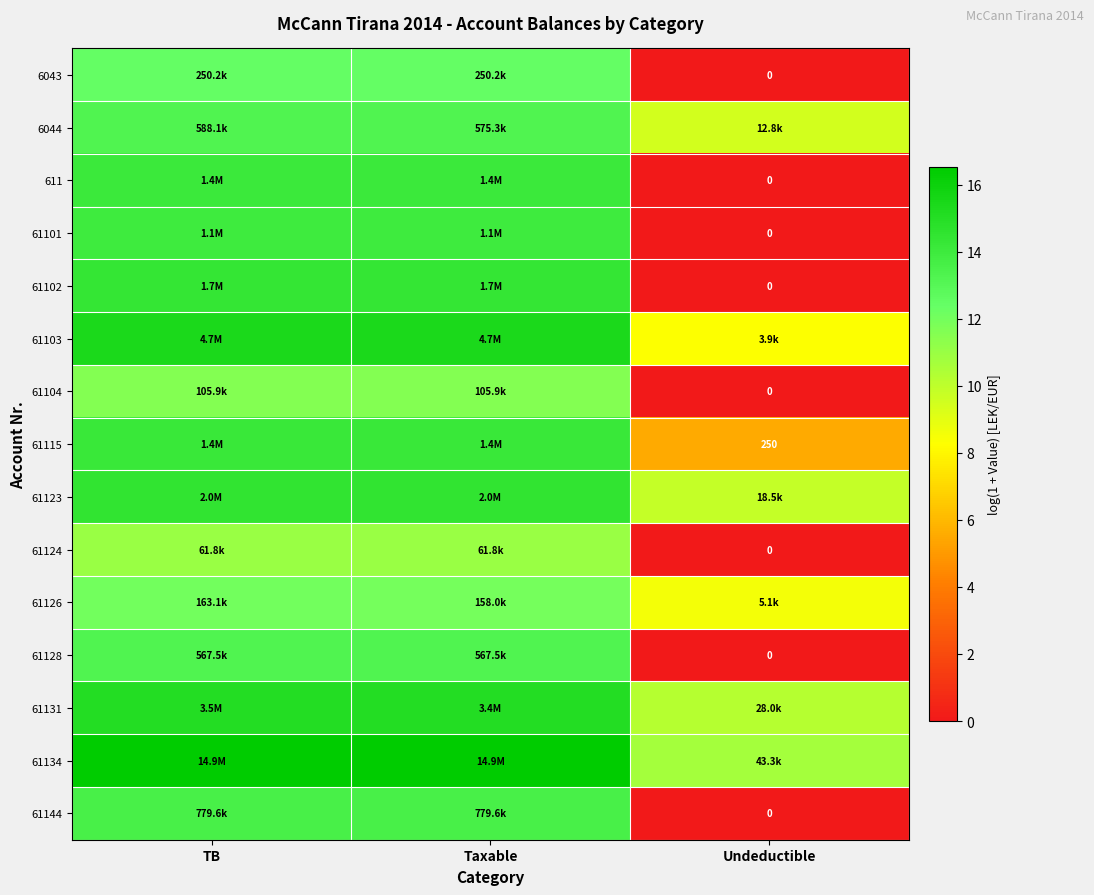

Rank the series at Taxable from highest to lowest value.

61134, 61103, 61131, 61123, 61102, 61115, 611, 61101, 61144, 6044, 61128, 6043, 61126, 61104, 61124